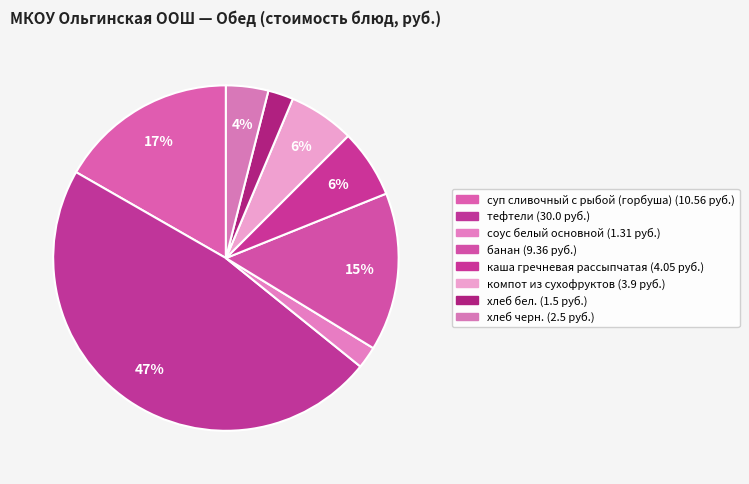

To the nearest percent, what is the average slice percentage?

12%